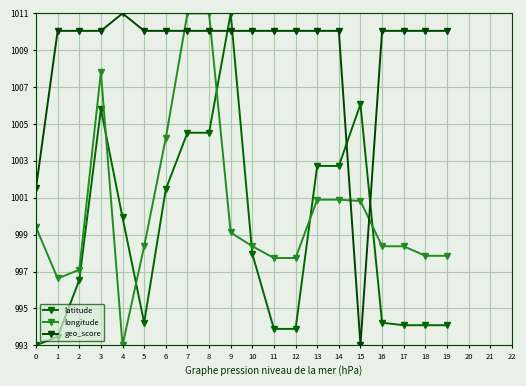

How many intersections are there between longitude and geo_score?

4